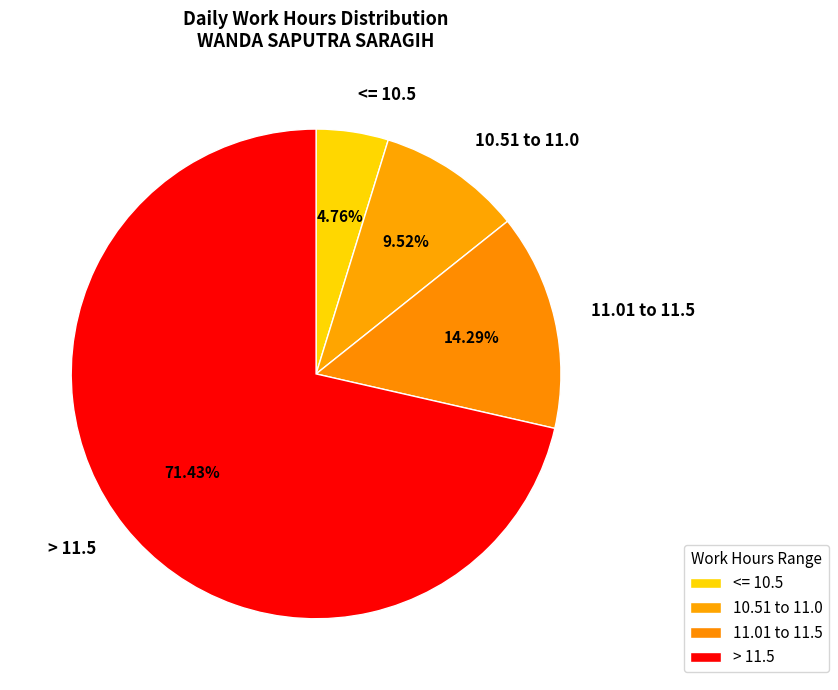

Between <= 10.5 and > 11.5, which is larger?

> 11.5